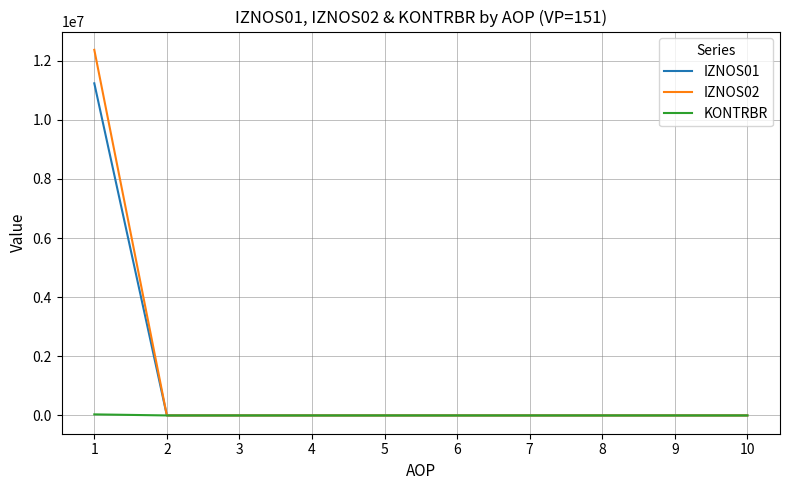

True or false: IZNOS01 has a value of 6337796.7 at 2.

False